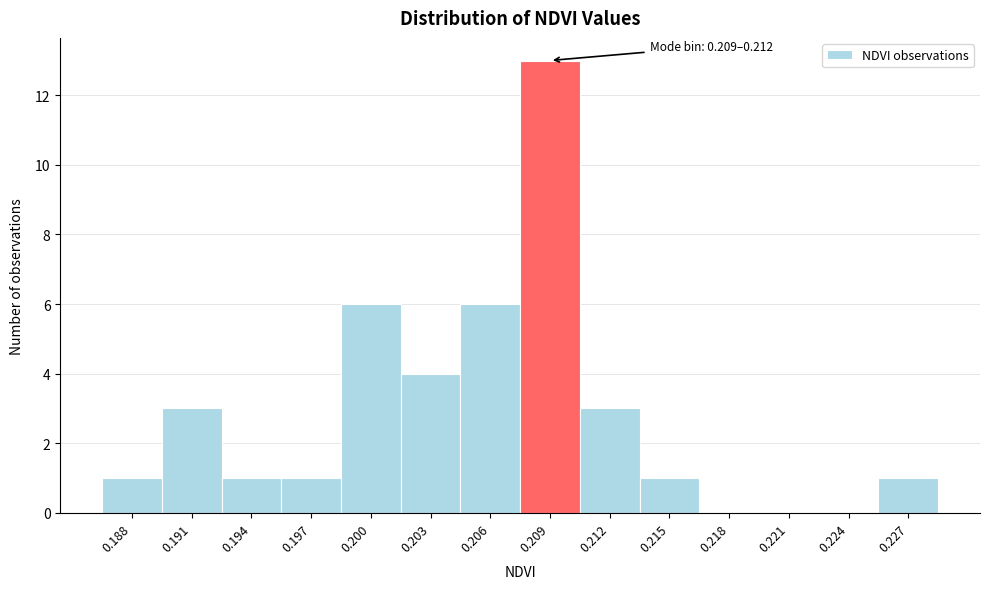

Reading left to right, what are all the values shown in this chart?

0.188=1	0.191=3	0.194=1	0.197=1	0.200=6	0.203=4	0.206=6	0.209=13	0.212=3	0.215=1	0.218=0	0.221=0	0.224=0	0.227=1